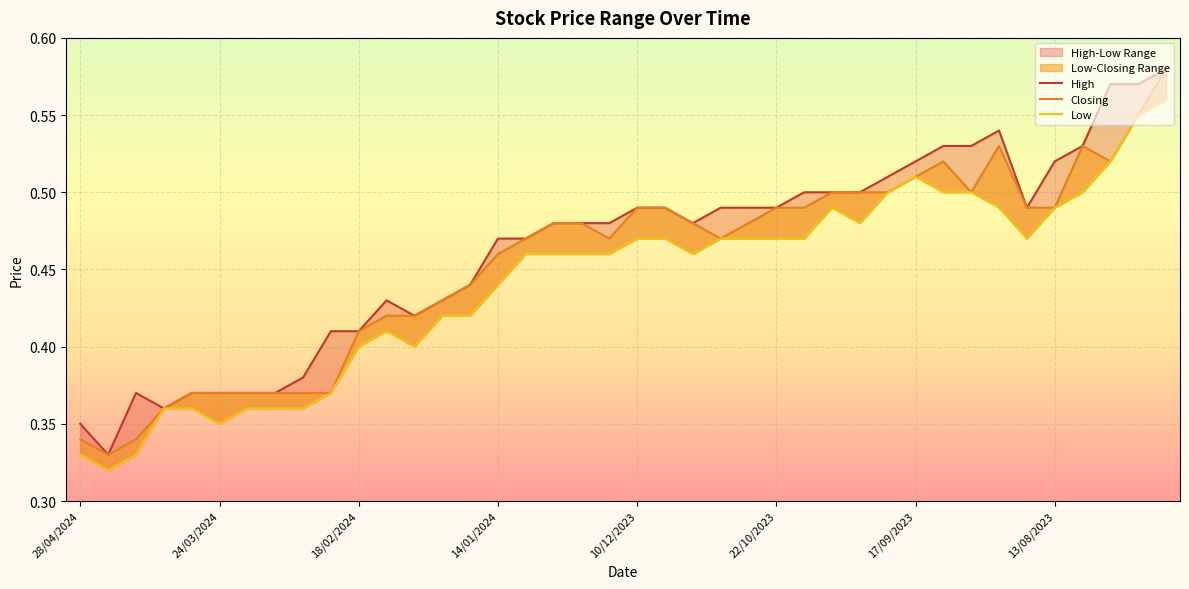

Reading right to left, transcribe all the data shown in this chart.

High: 0.6	0.6	0.6	0.5	0.5	0.5	0.5	0.5	0.5	0.5	0.5	0.5	0.5	0.5	0.5	0.5	0.5	0.5	0.5	0.5	0.5	0.5	0.5	0.5	0.5	0.4	0.4	0.4	0.4	0.4	0.4	0.4	0.4	0.4	0.4	0.4	0.4	0.4	0.3	0.3
Closing: 0.6	0.6	0.5	0.5	0.5	0.5	0.5	0.5	0.5	0.5	0.5	0.5	0.5	0.5	0.5	0.5	0.5	0.5	0.5	0.5	0.5	0.5	0.5	0.5	0.5	0.4	0.4	0.4	0.4	0.4	0.4	0.4	0.4	0.4	0.4	0.4	0.4	0.3	0.3	0.3
Low: 0.6	0.6	0.5	0.5	0.5	0.5	0.5	0.5	0.5	0.5	0.5	0.5	0.5	0.5	0.5	0.5	0.5	0.5	0.5	0.5	0.5	0.5	0.5	0.5	0.4	0.4	0.4	0.4	0.4	0.4	0.4	0.4	0.4	0.4	0.3	0.4	0.4	0.3	0.3	0.3